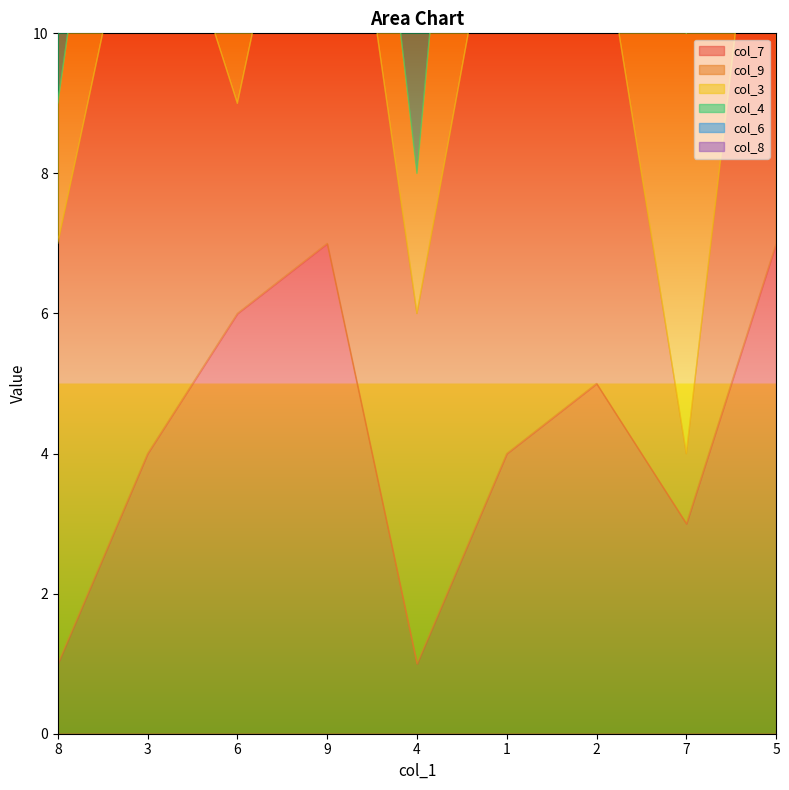

What are all the series names shown in the legend?

col_7, col_9, col_3, col_4, col_6, col_8